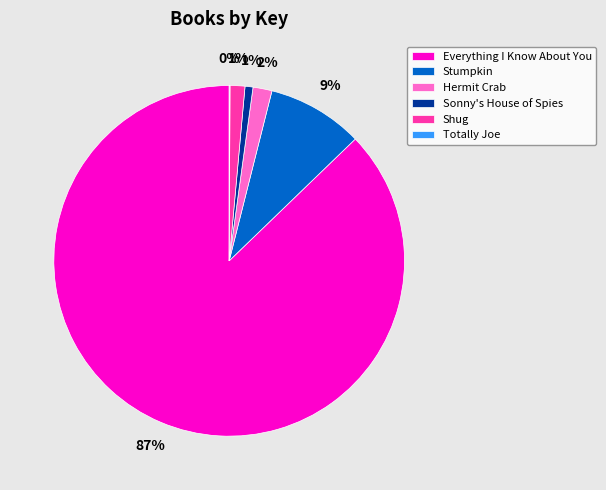

Is it true that Everything I Know About You is 87% of the pie?

True